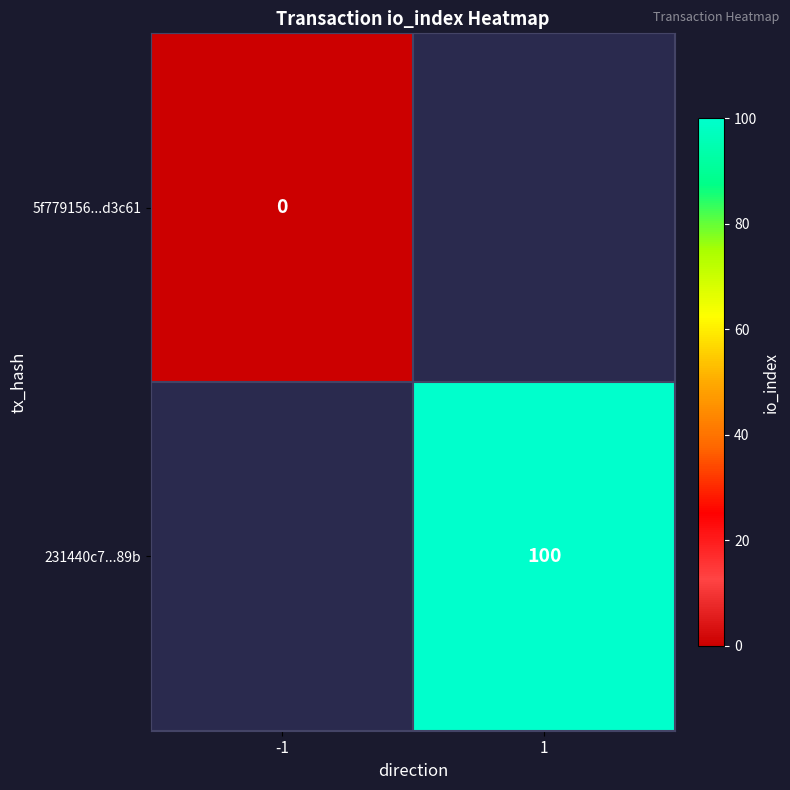

Is the value of 5f779156...d3c61 at -1 greater than the value of 231440c7...89b at 1?

No